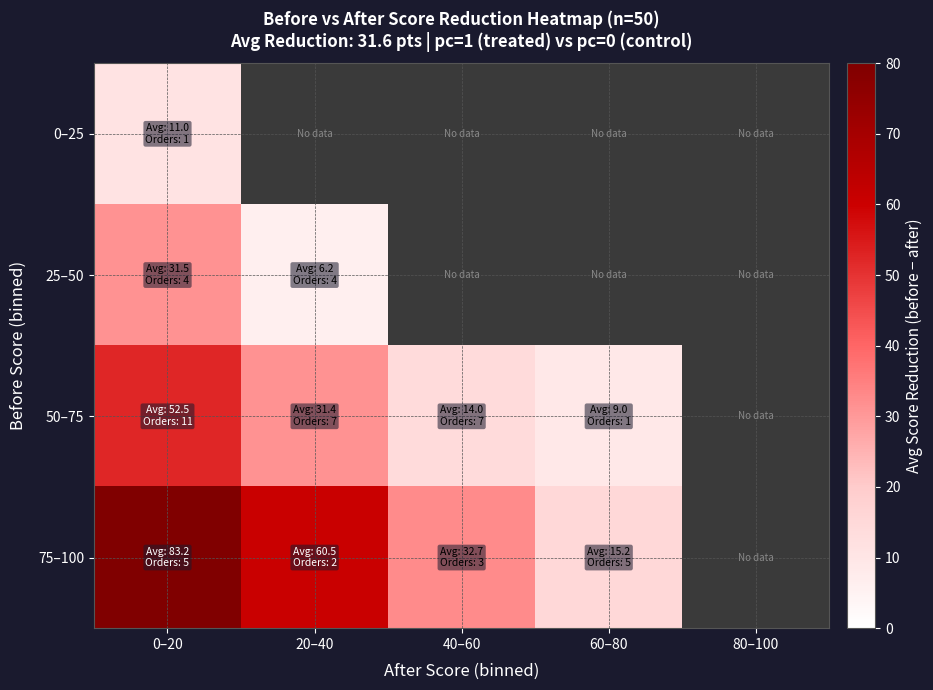

At how many categories does at least one series exceed 55?

2